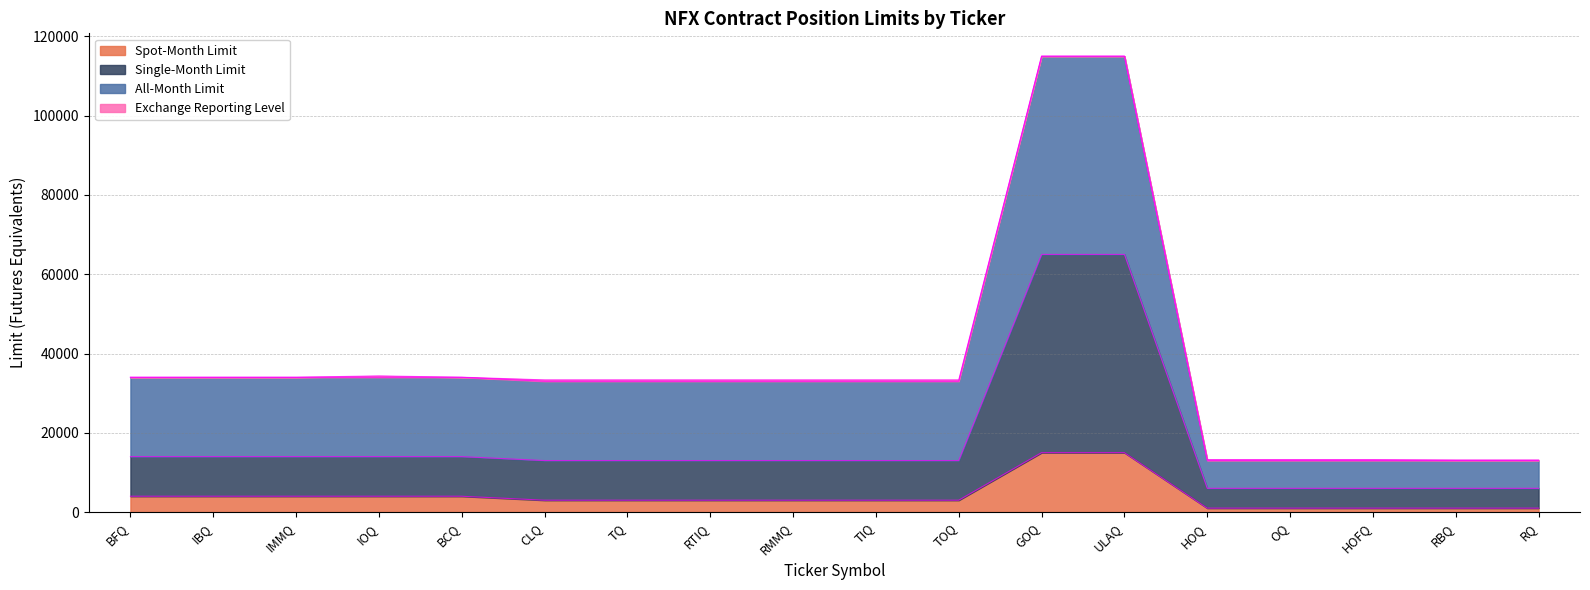

At which category is the sum across all series the highest?

GOQ